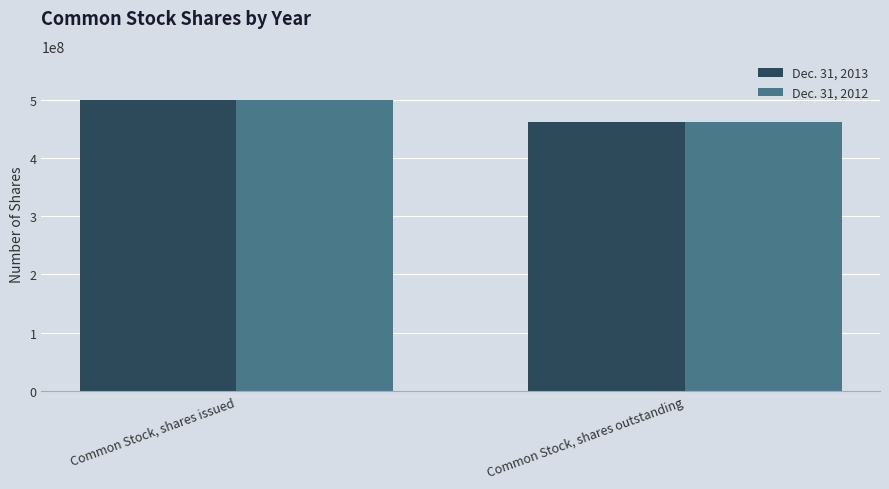

Which series changed the most between Common Stock, shares issued and Common Stock, shares outstanding?

Dec. 31, 2012